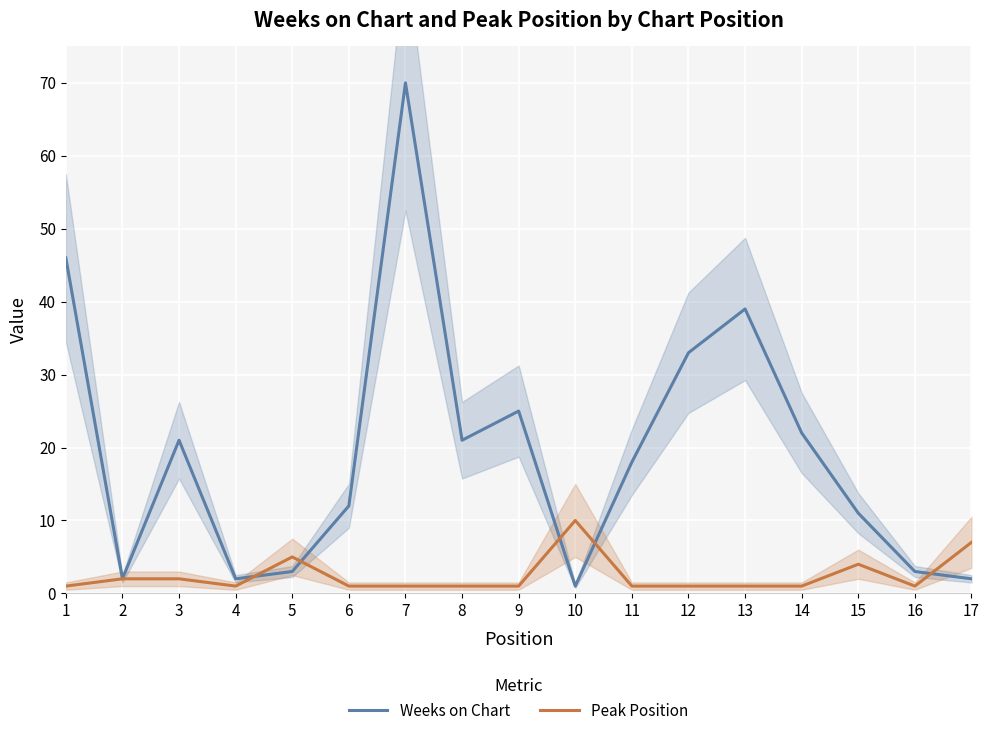

At which label does Weeks on Chart reach its minimum?

10